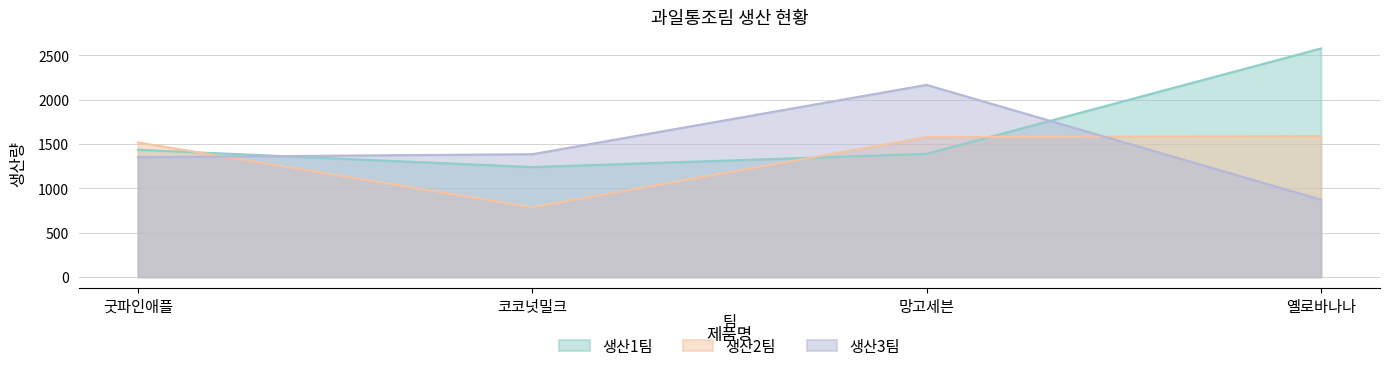

At which label is 생산3팀 closest to 1520?

코코넛밀크